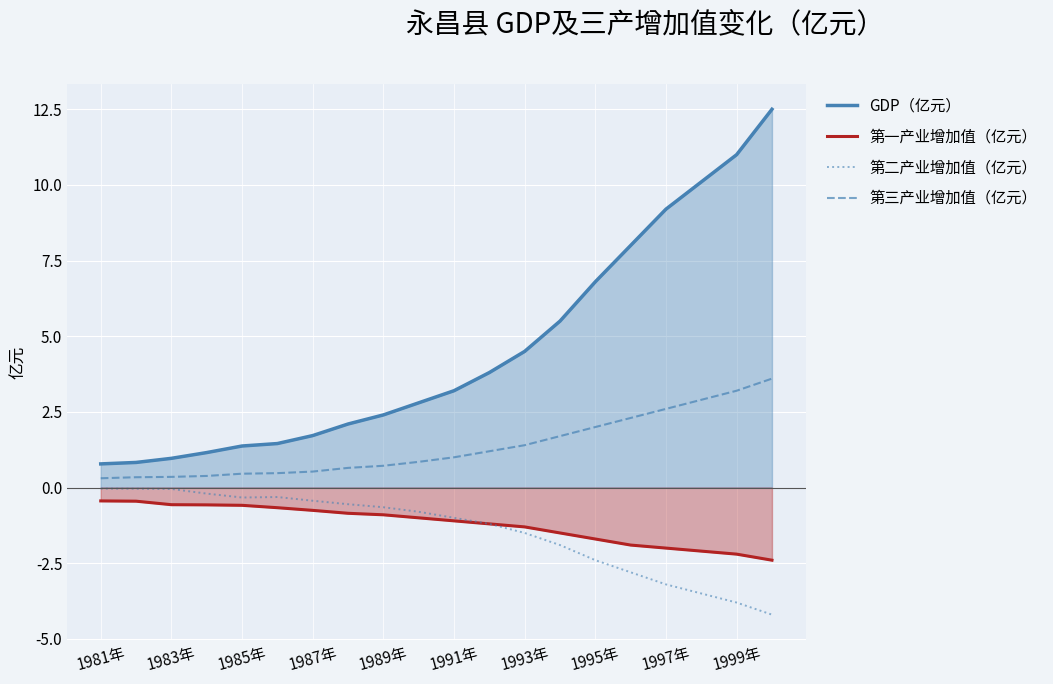

What is the minimum value shown in the chart?

-4.2